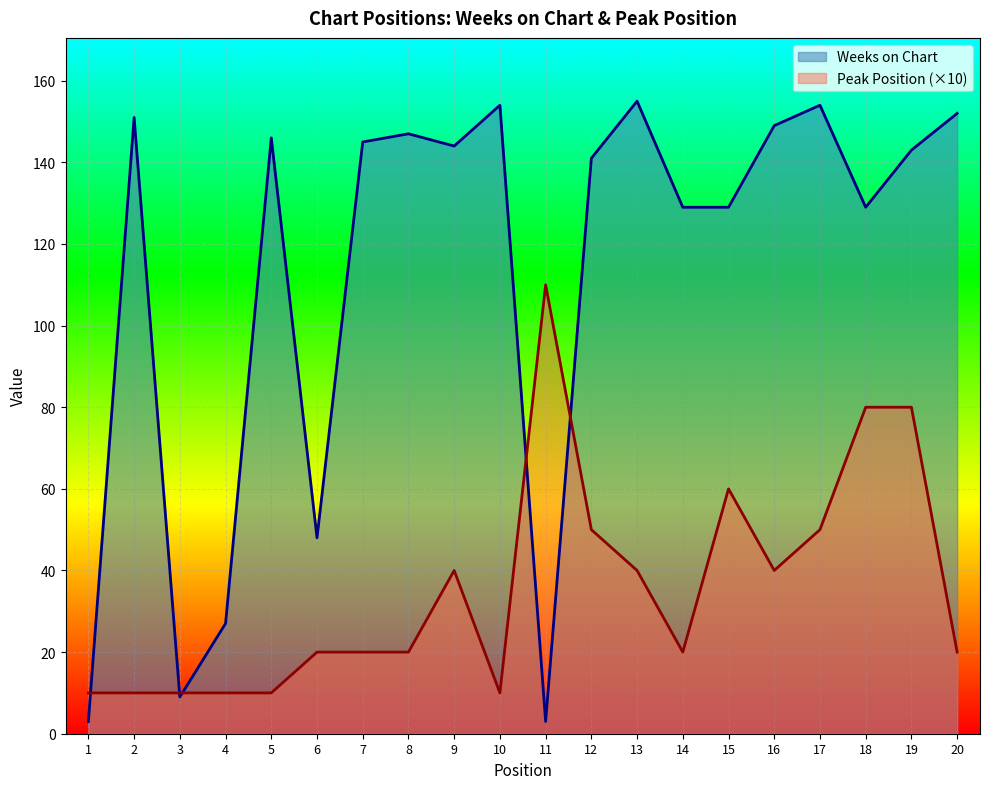

What is the difference between the maximum and second lowest values in the Peak Position series?

100